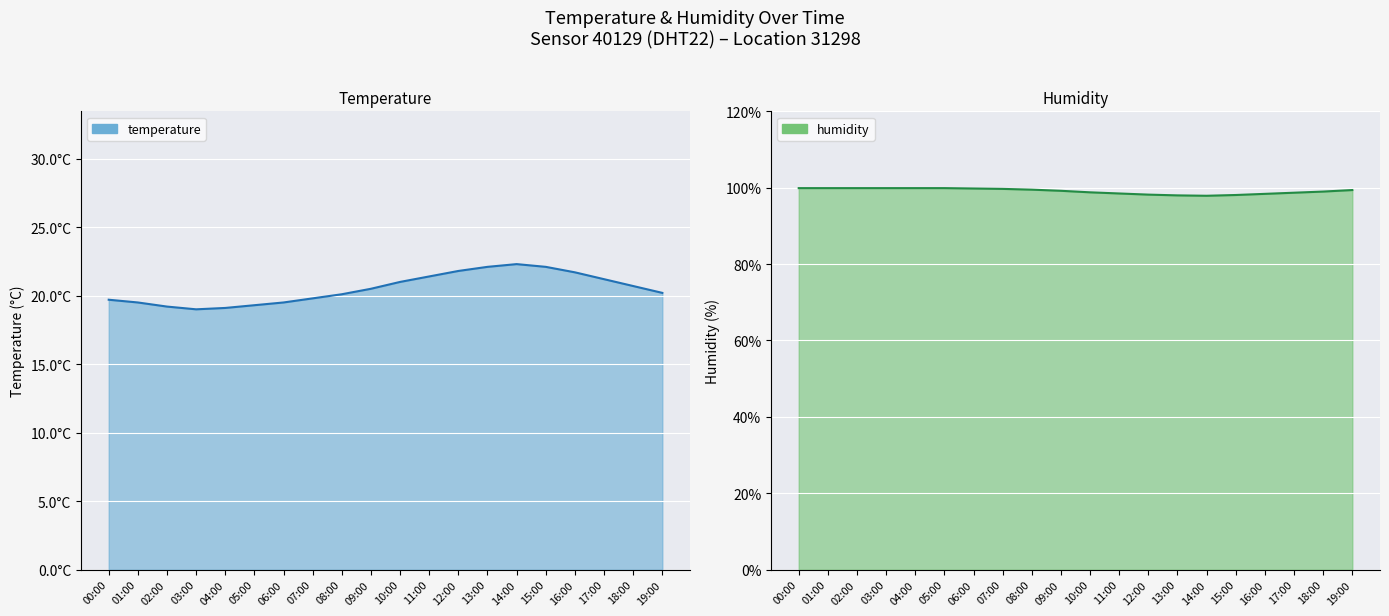

At which category is the sum across all series the highest?

14:00